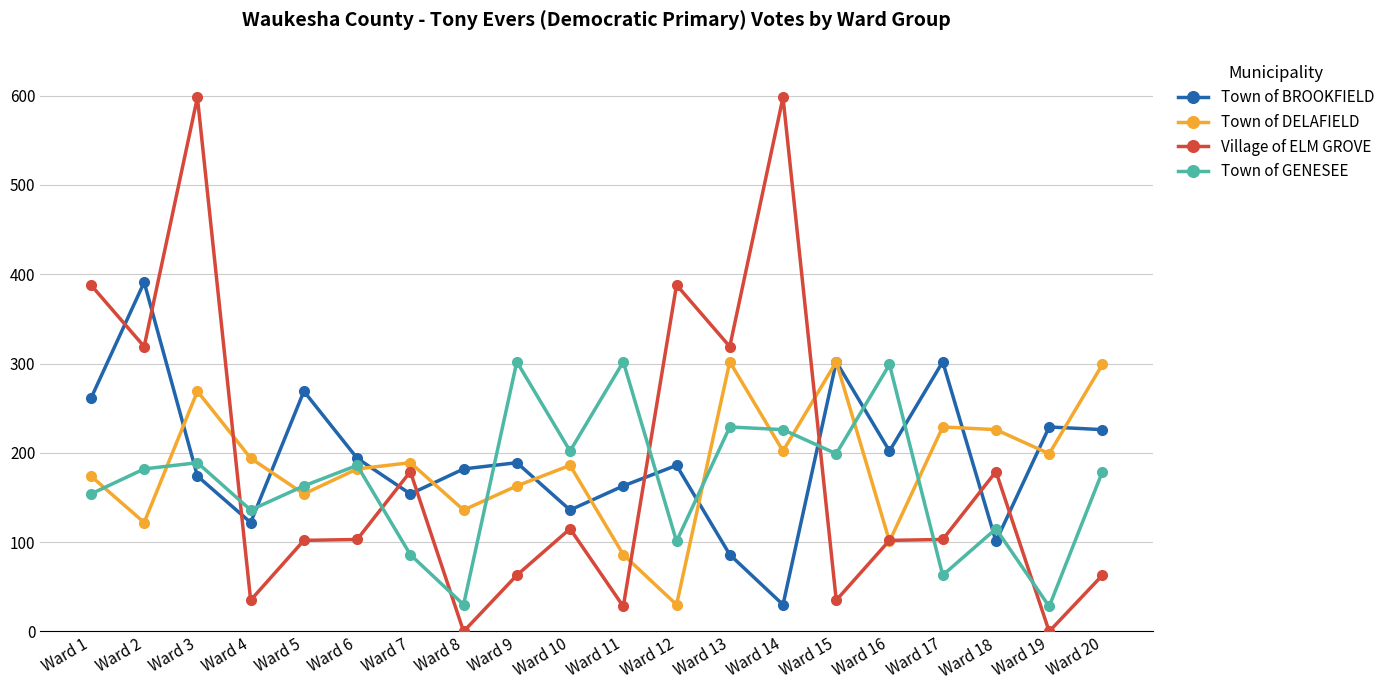

Rank the series at Ward 13 from lowest to highest value.

Town of BROOKFIELD, Town of GENESEE, Town of DELAFIELD, Village of ELM GROVE